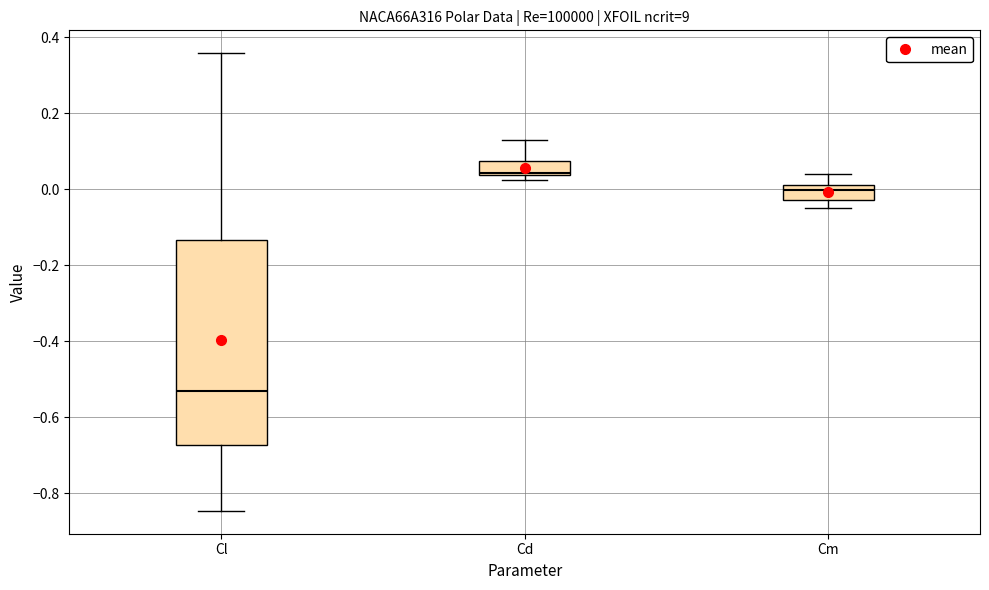

Reading left to right, transcribe this box plot: for each box, give where its median line is, the range the box spans, and where its two whiskers end, as read against the y-axis. The values are not printed on the chart, so give them approximately, as read against the axis.

Cl: median -0.54, box -0.68 to -0.14, whiskers -0.84 to 0.36
Cd: median 0.04 (just above the box's lower edge), box 0.04 to 0.08, whiskers 0.02 to 0.12
Cm: median 0.00, box -0.02 to 0.02, whiskers -0.04 to 0.04